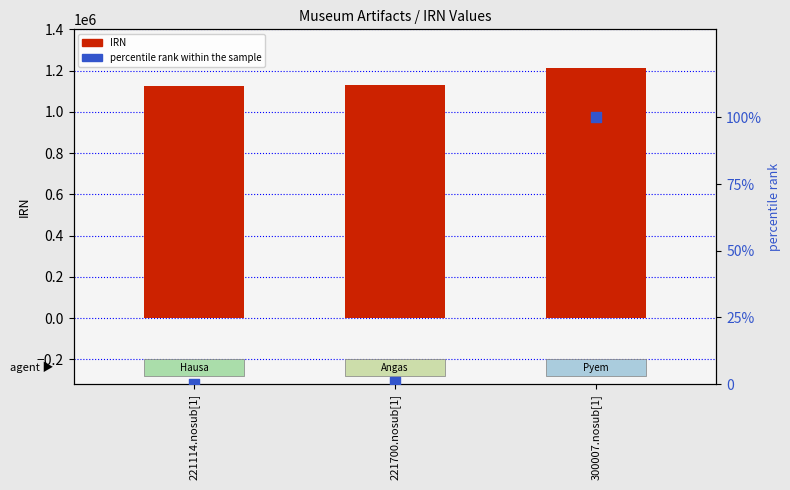

What are all the series names shown in the legend?

IRN, percentile rank within the sample